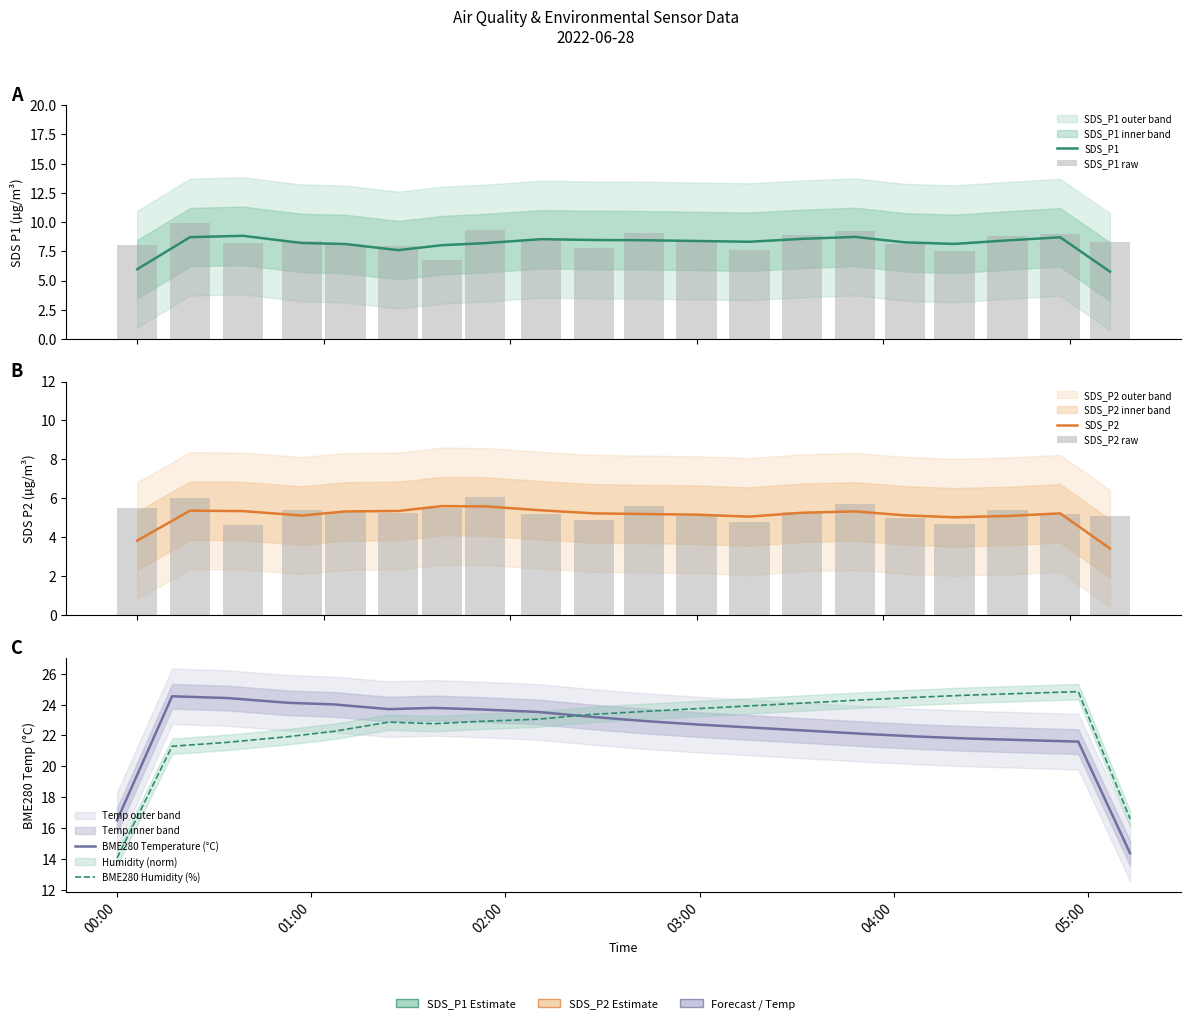

Reading left to right, list all the values displayed in this chart.

SDS_P1: 6.0	8.7	8.8	8.2	8.1	7.6	8.0	8.2	8.5	8.5	8.4	8.4	8.3	8.6	8.7	8.3	8.1	8.4	8.7	5.8
SDS_P1 raw: 8.0	9.9	8.2	8.3	8.1	8.0	6.8	9.3	8.5	7.8	9.1	8.4	7.6	8.9	9.2	8.1	7.5	8.8	9.0	8.3
SDS_P2: 3.8	5.4	5.3	5.1	5.3	5.4	5.6	5.6	5.4	5.2	5.2	5.2	5.1	5.3	5.3	5.1	5.0	5.1	5.2	3.4
SDS_P2 raw: 5.5	6.0	4.6	5.4	5.3	5.2	5.5	6.1	5.2	4.9	5.6	5.1	4.8	5.3	5.7	5.0	4.7	5.4	5.2	5.1
BME280 Temperature (°C): 16.5	24.5	24.4	24.1	24.0	23.7	23.8	23.7	23.5	23.2	22.9	22.7	22.5	22.3	22.1	21.9	21.8	21.7	21.6	14.4
BME280 Humidity (%): 14.1	21.3	21.6	21.9	22.3	22.9	22.8	22.9	23.1	23.4	23.6	23.7	23.9	24.1	24.3	24.5	24.6	24.7	24.8	16.6